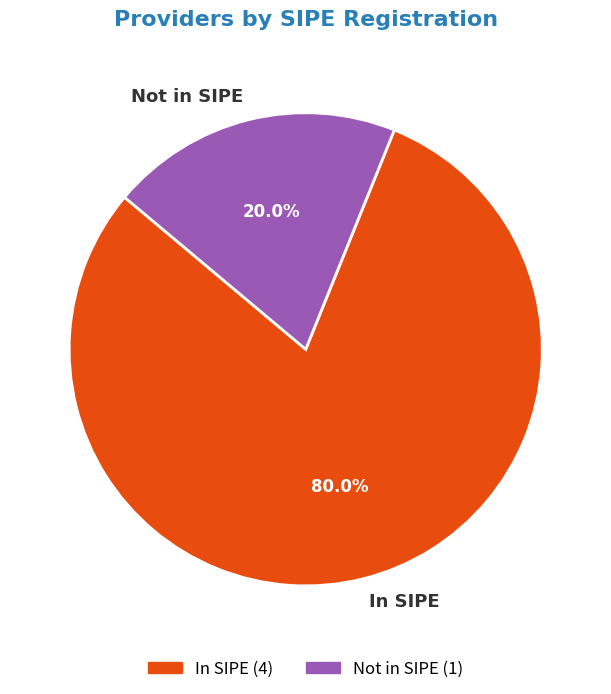

Between In SIPE and Not in SIPE, which is larger?

In SIPE